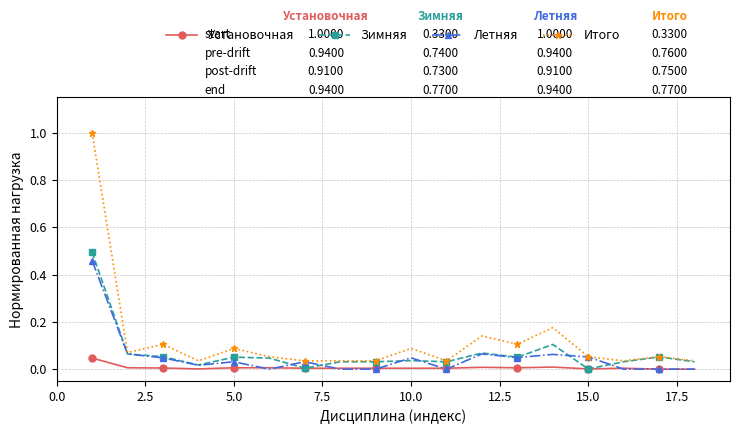

True or false: Летняя has more than 2 interior local peaks.

True